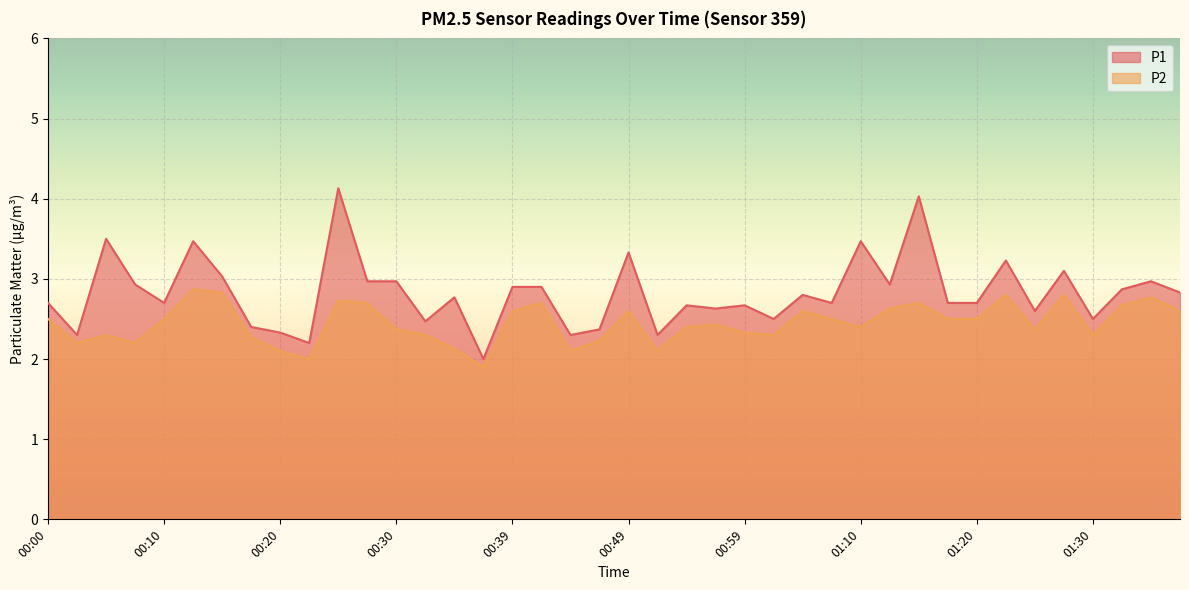

Read the P1 value at 00:27.

3.0